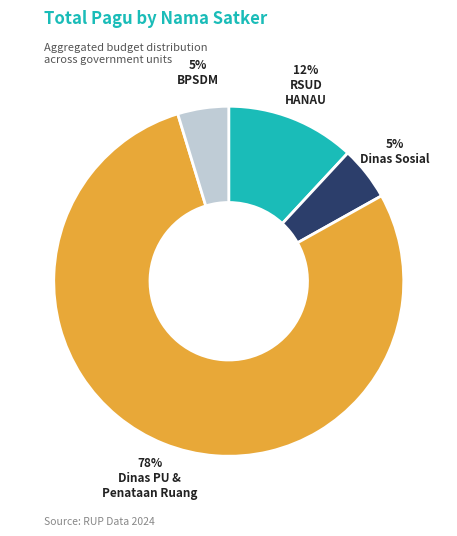

Is there any slice that represents more than half of the pie?

Yes